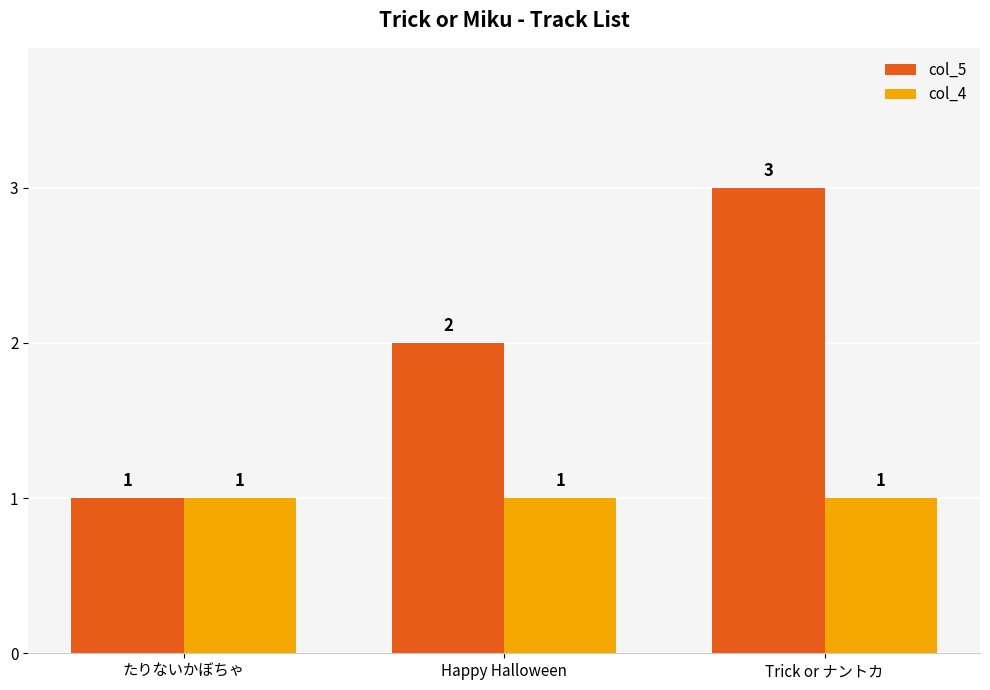

What position from the left is Trick or ナントカ?

3